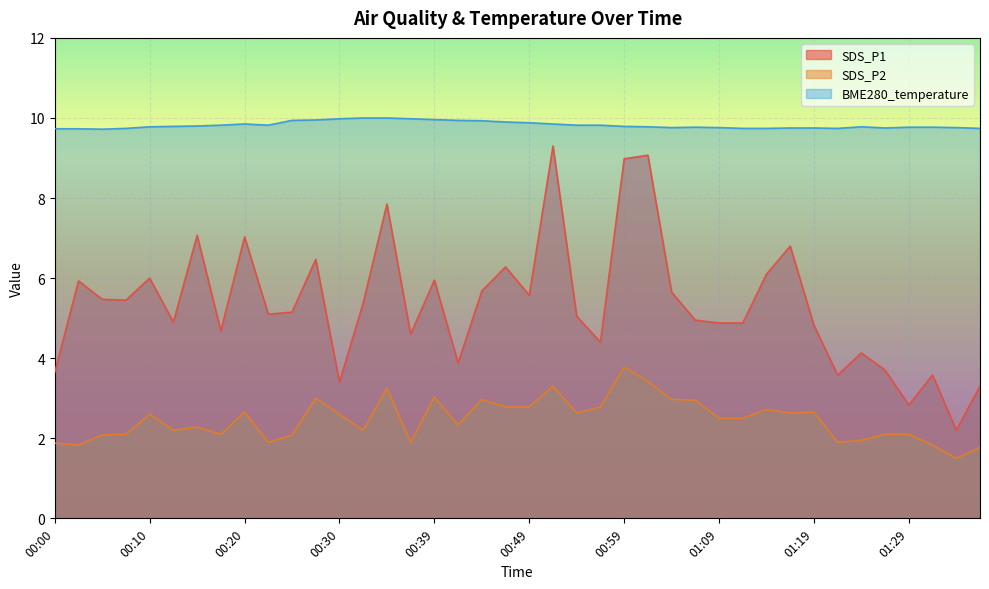

What is the greatest value displayed?

10.0